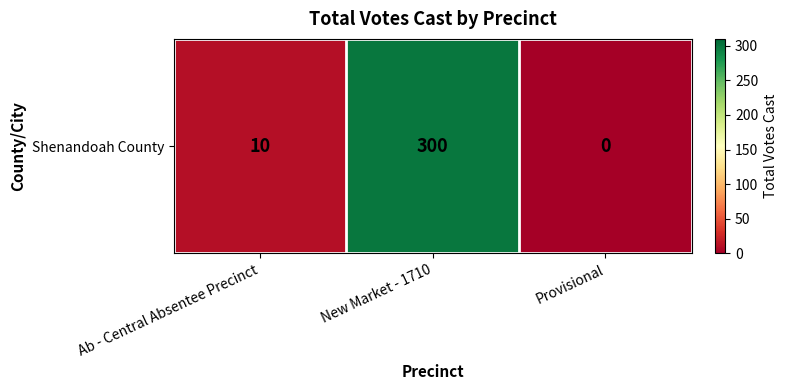

At which category does the chart reach its peak across all series?

New Market - 1710